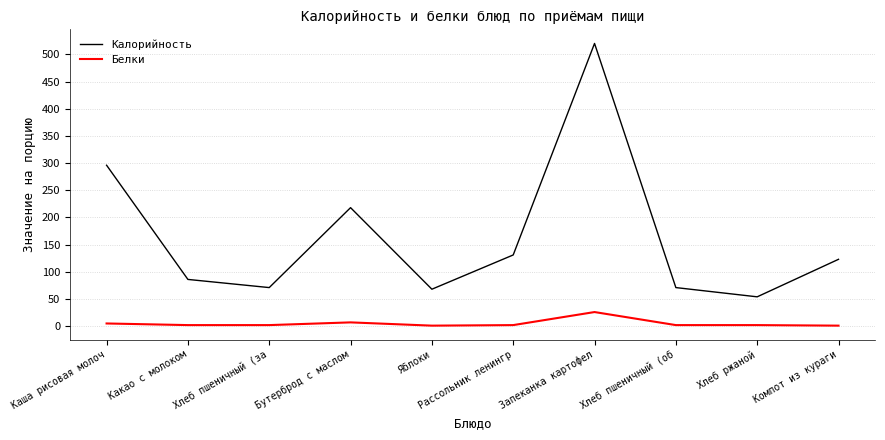

True or false: Калорийность has more than 0 interior local peaks.

True